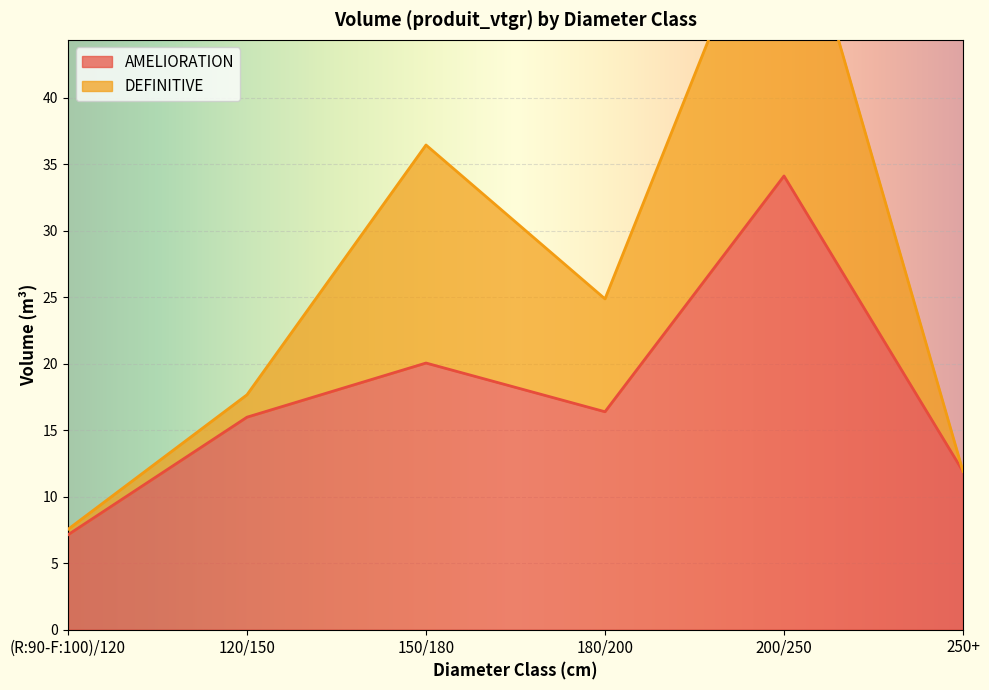

Read the AMELIORATION value at 120/150.

16.0